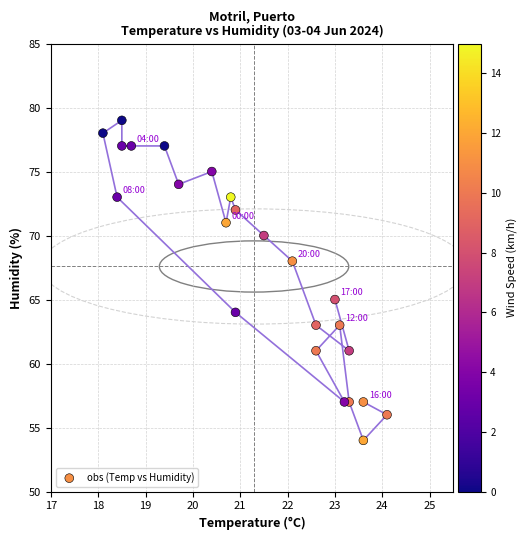

What is the range of Y values (max minus min)?

25